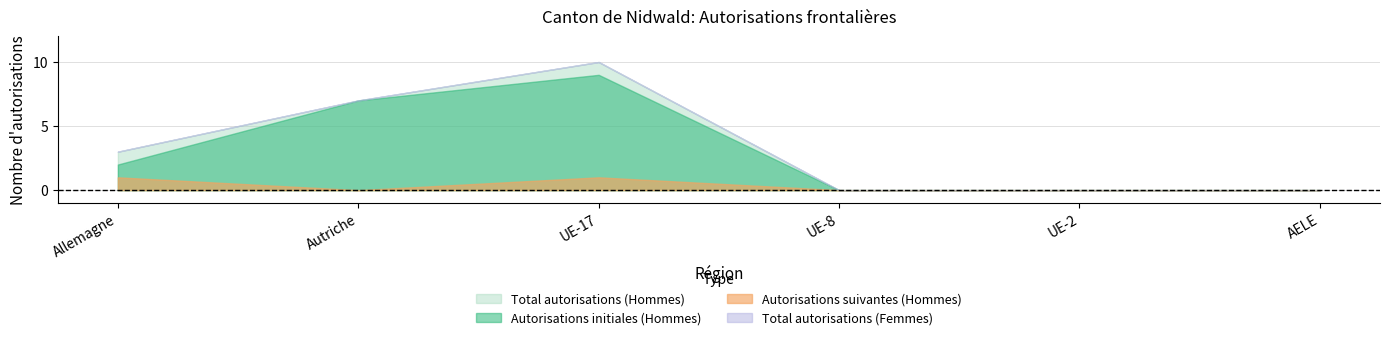

How many positive values does the Total autorisations (Hommes) series have?

3